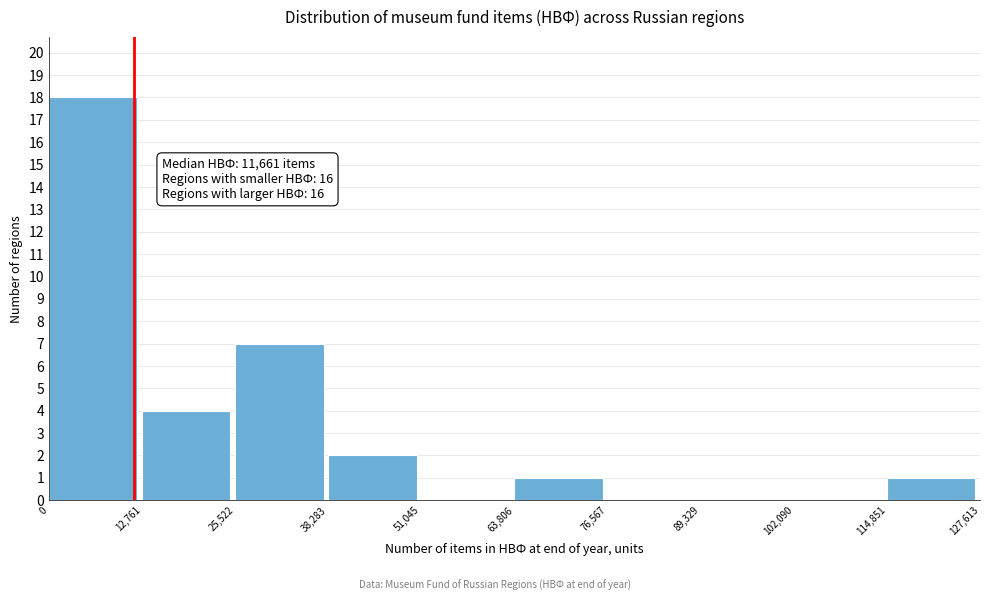

Over which range of the x-axis is the bar tallest?

0 to 12,761